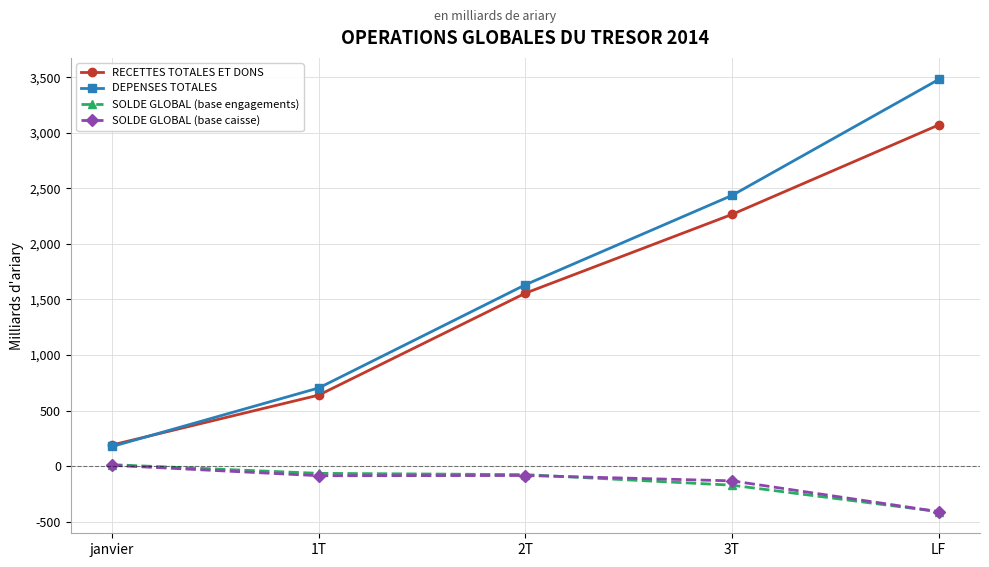

Which series has the largest total across all categories?

DEPENSES TOTALES